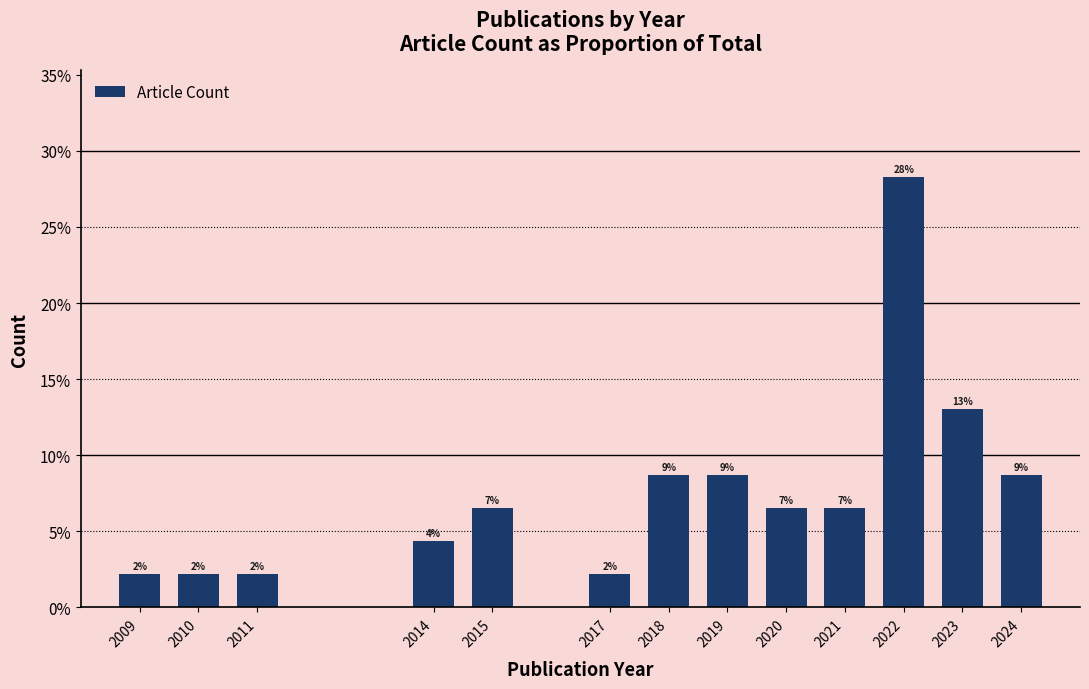

What is the greatest value displayed?

0.3